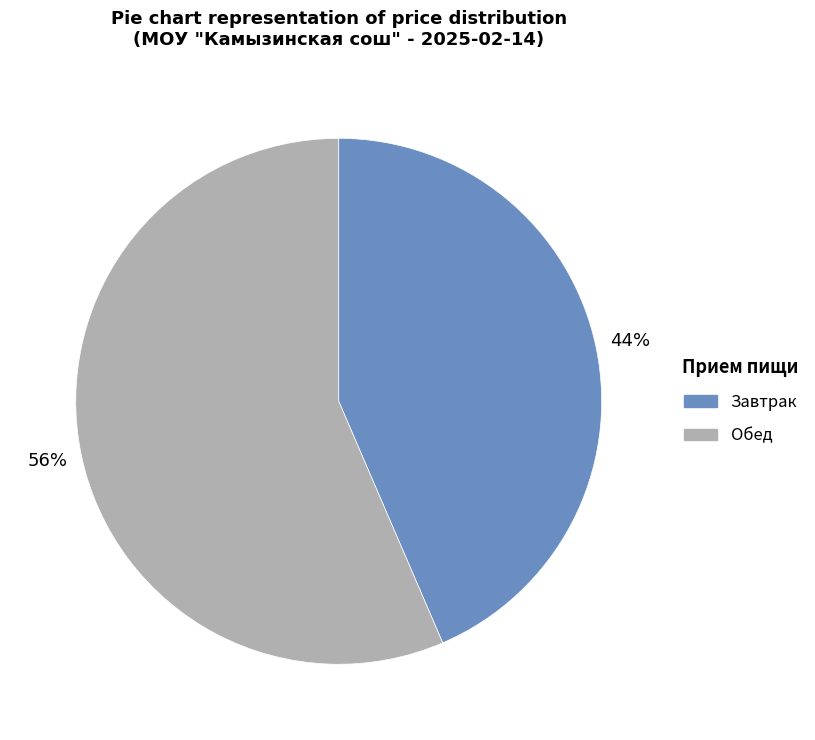

To the nearest percent, what is the average slice percentage?

50%